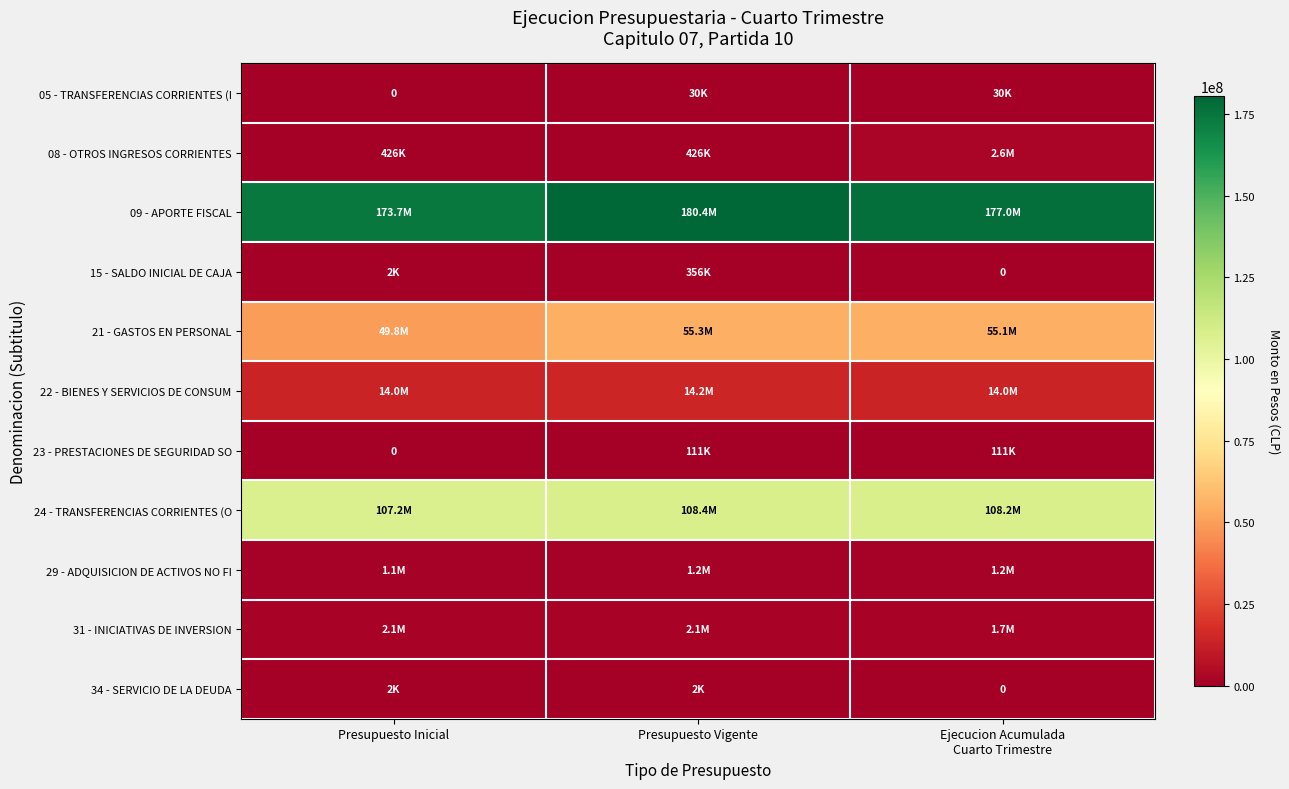

What is the greatest value displayed?

180444574